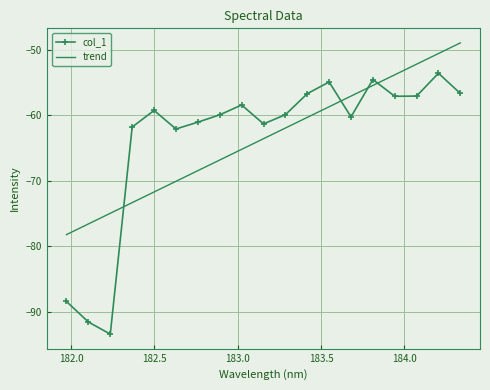

What is the minimum value for trend?

-78.2